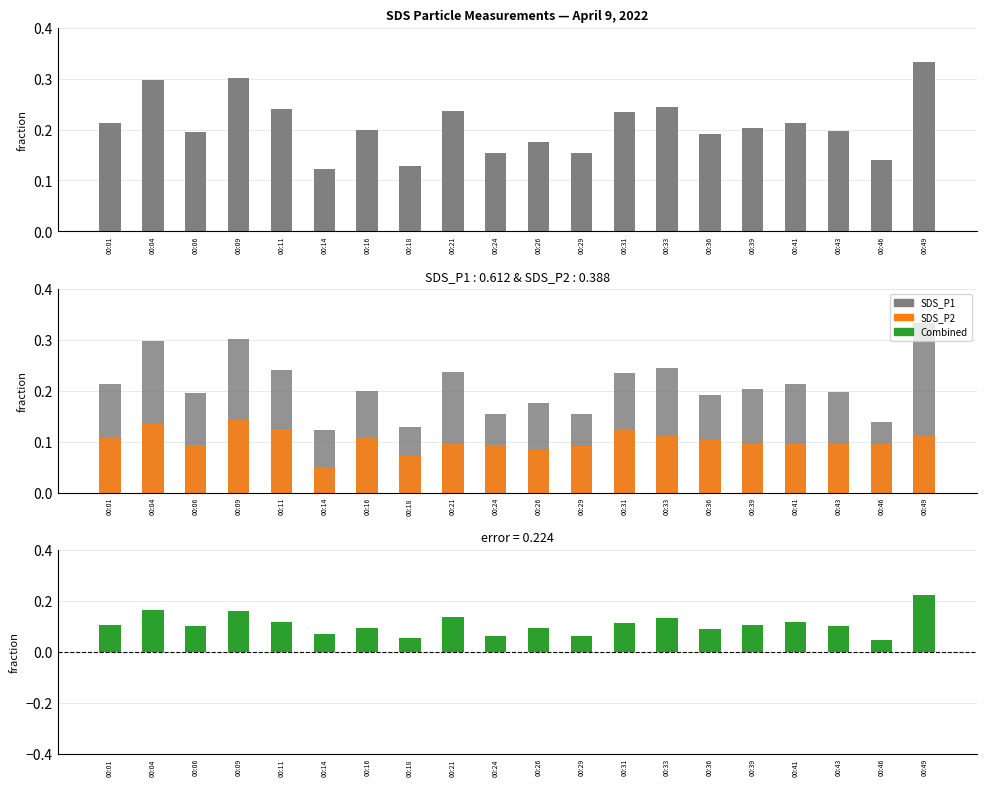

Read the Difference (SDS_P1 - SDS_P2) value at 00:04.

0.2